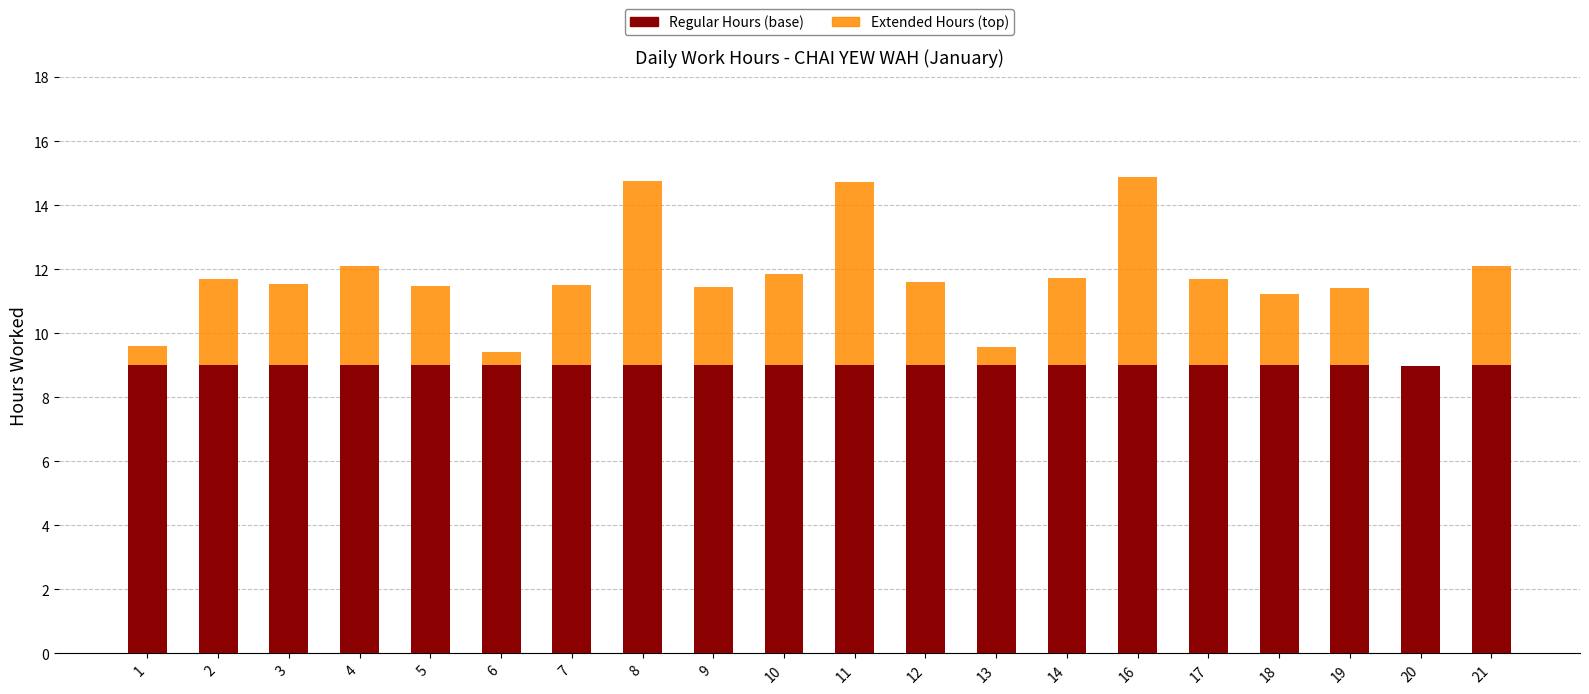

What is the total value across all series at 6?

9.4